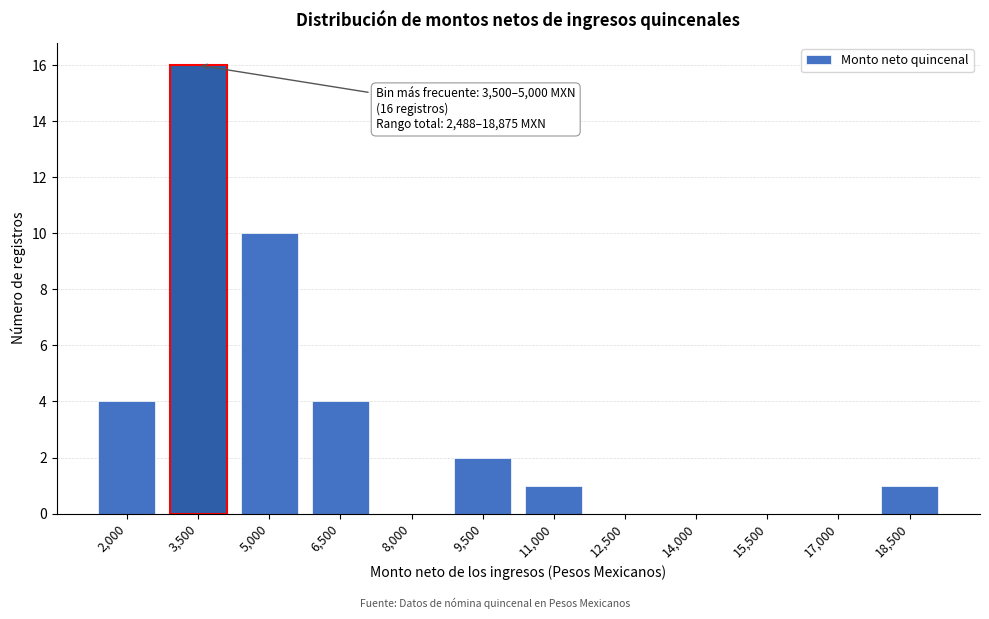

Reading left to right, what are all the values shown in this chart?

2,000=4	3,500=16	5,000=10	6,500=4	8,000=0	9,500=2	11,000=1	12,500=0	14,000=0	15,500=0	17,000=0	18,500=1